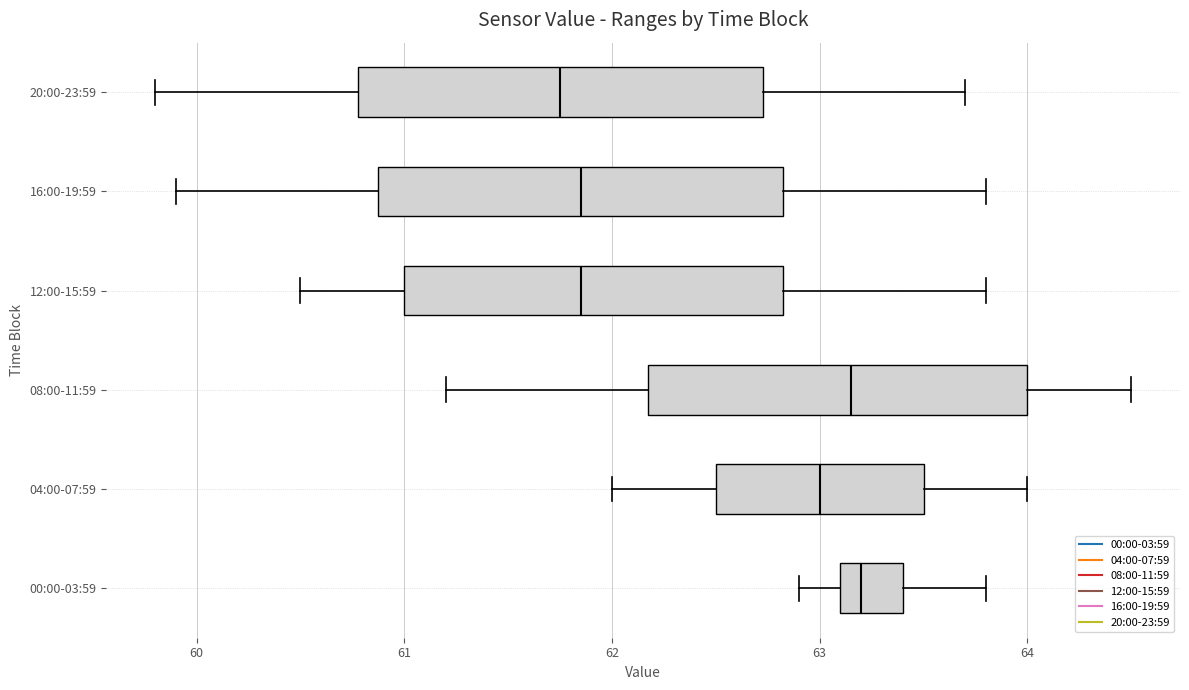

Where does the right whisker of the box for 08:00-11:59 end on the x-axis? The values are not printed on the chart, so give them approximately, as read against the axis.

64.5